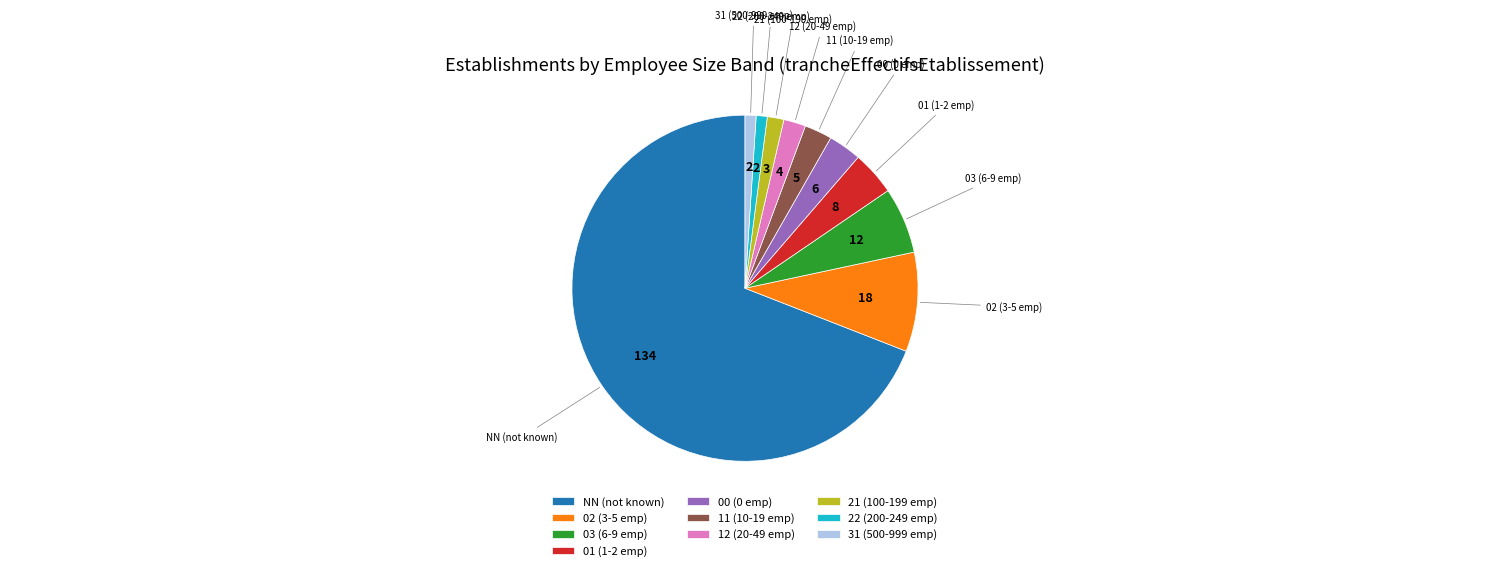

Is there any slice that represents more than half of the pie?

Yes